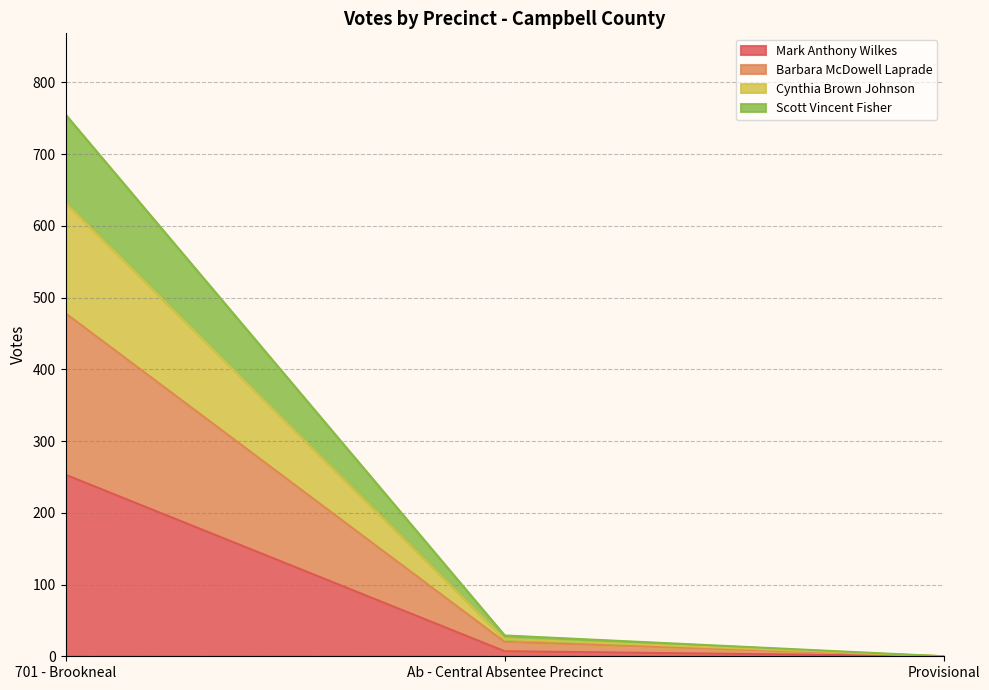

At which category is the sum across all series the highest?

701 - Brookneal